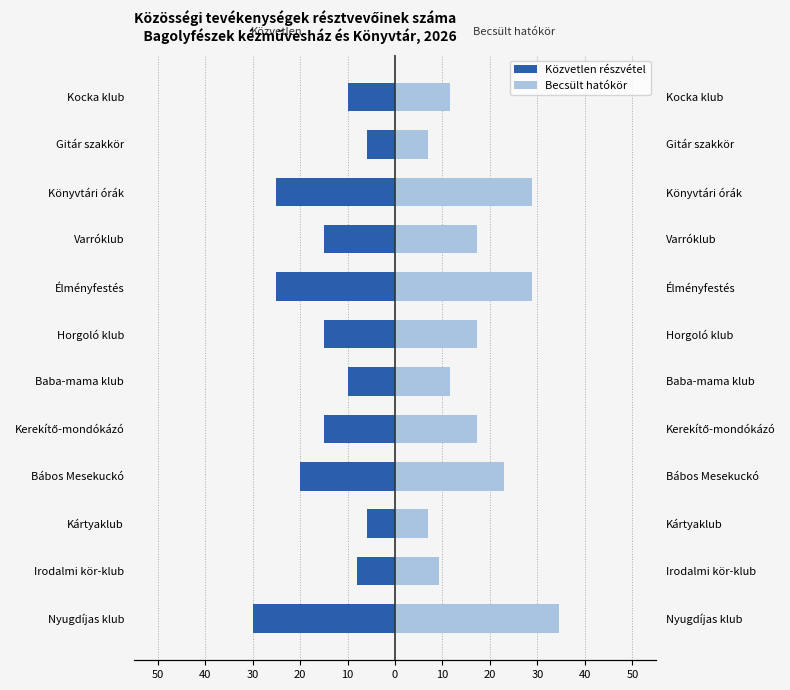

What is the difference between the second highest and minimum values in the Becsült hatókör series?

21.8